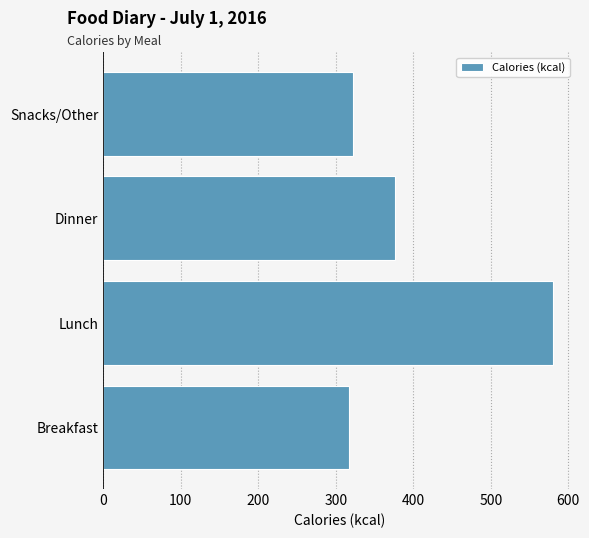

List the labels in order of value, largest first.

Lunch, Dinner, Snacks/Other, Breakfast